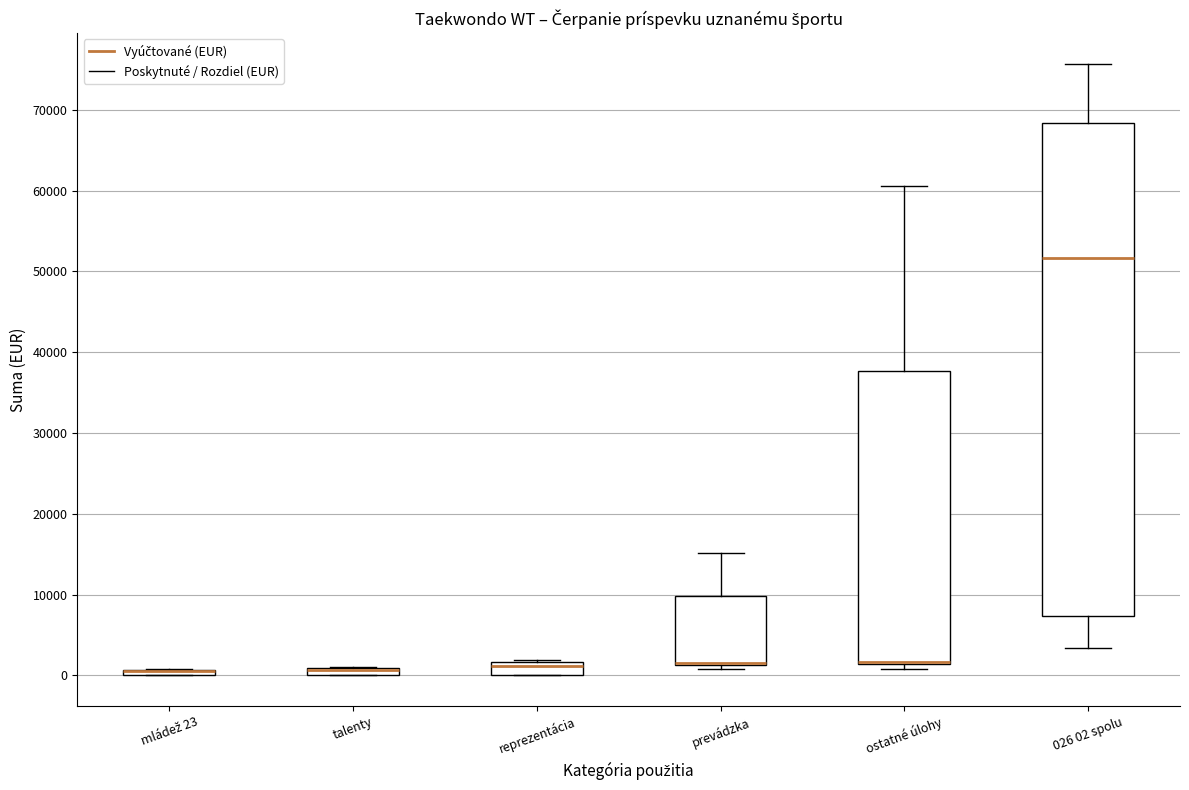

Where is the upper edge of the box for talenty on the y-axis? The values are not printed on the chart, so give them approximately, as read against the axis.

1000